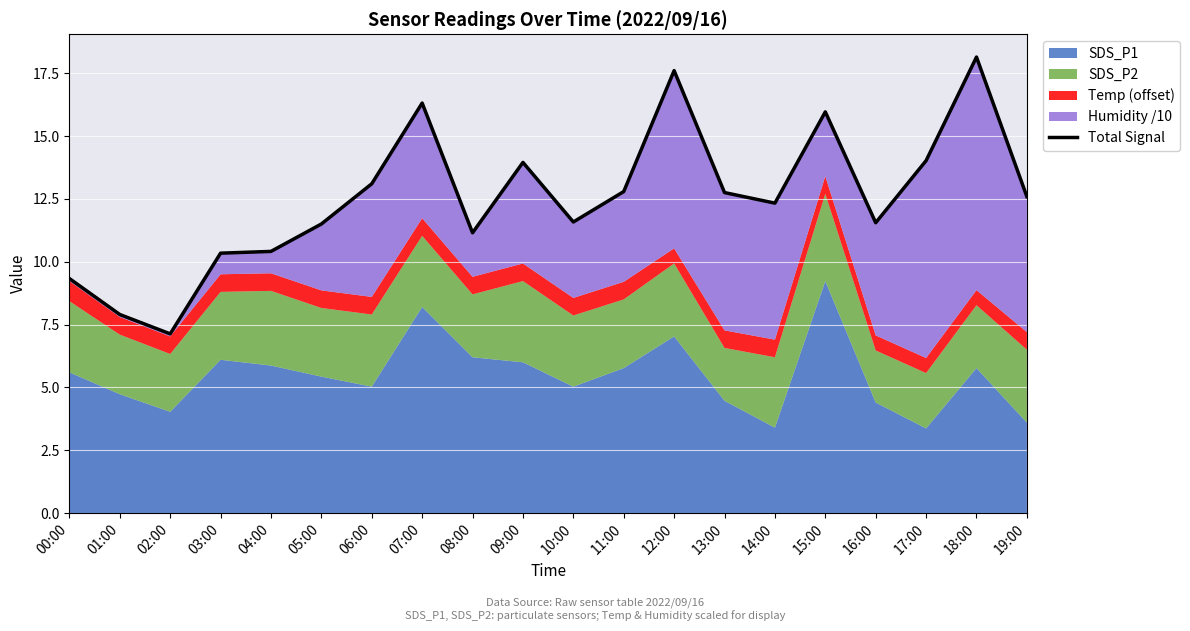

What is the change in value from 02:00 to 10:00?

+4.4